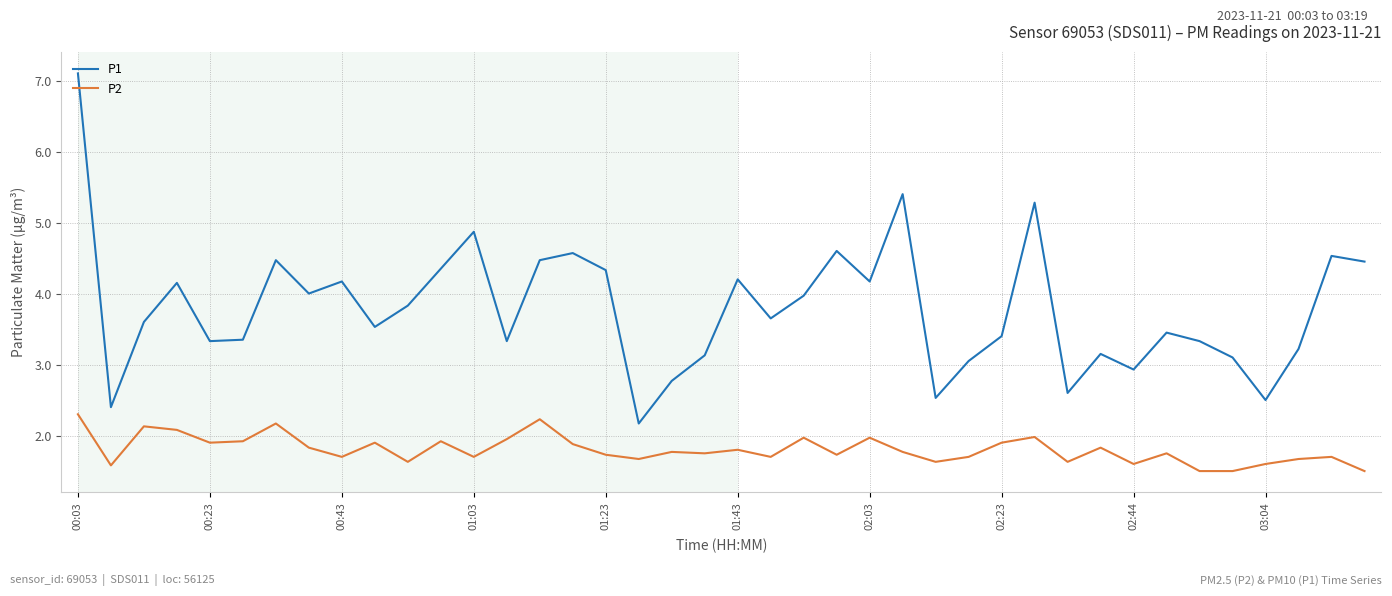

Rank the series by their maximum value, from lowest to highest.

P2, P1